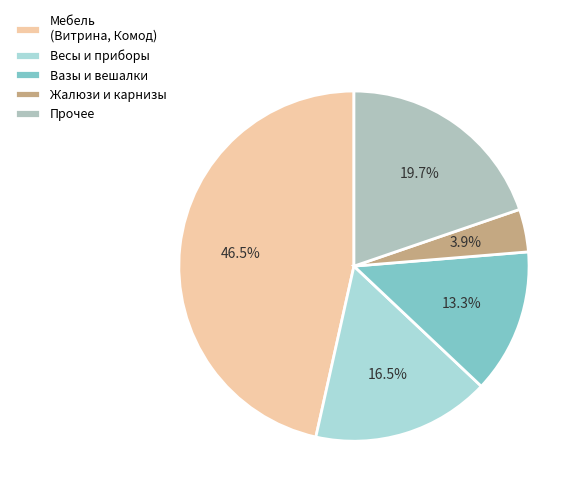

Is there any slice that represents more than half of the pie?

No